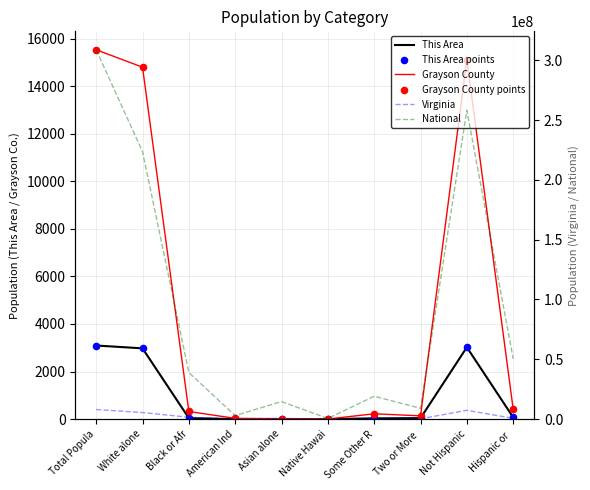

What is the total value across all series at American Ind?

2961537